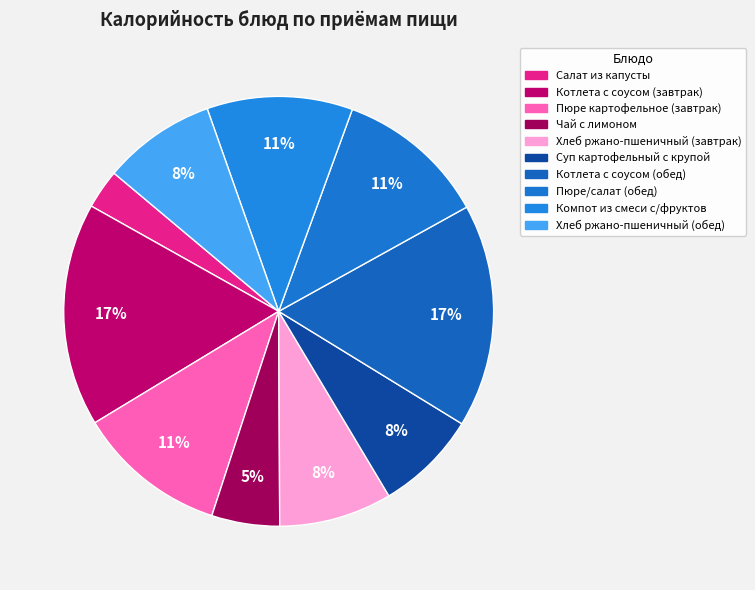

Rank the categories by value from lowest to highest.

Салат из капусты, Чай с лимоном, Суп картофельный с крупой, Хлеб ржано-пшеничный (завтрак), Хлеб ржано-пшеничный (обед), Компот из смеси с/фруктов, Пюре картофельное (завтрак), Пюре/салат (обед), Котлета с соусом (завтрак), Котлета с соусом (обед)